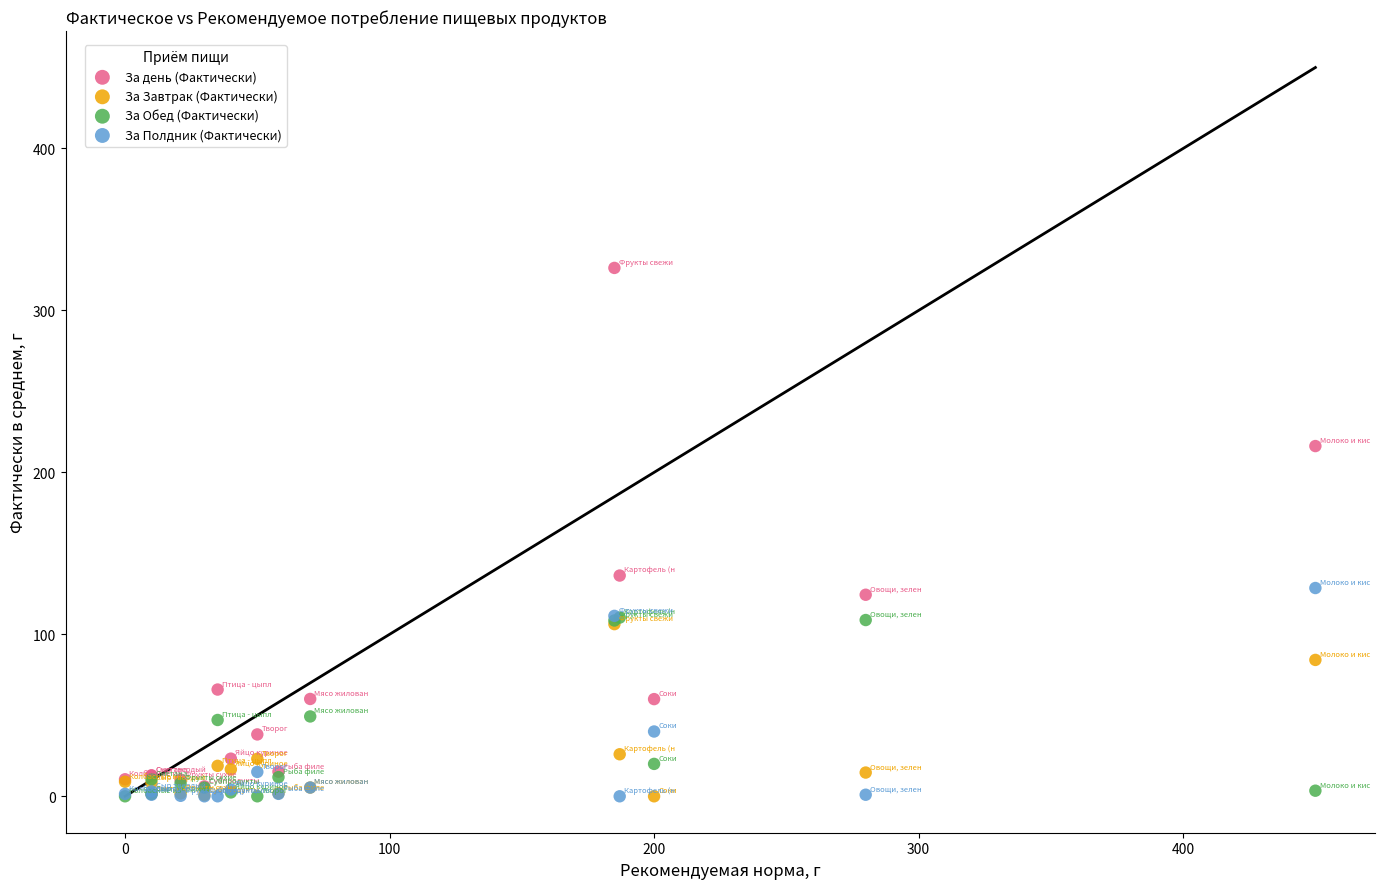

Across all series, what Y value is closest to 163?

136.3